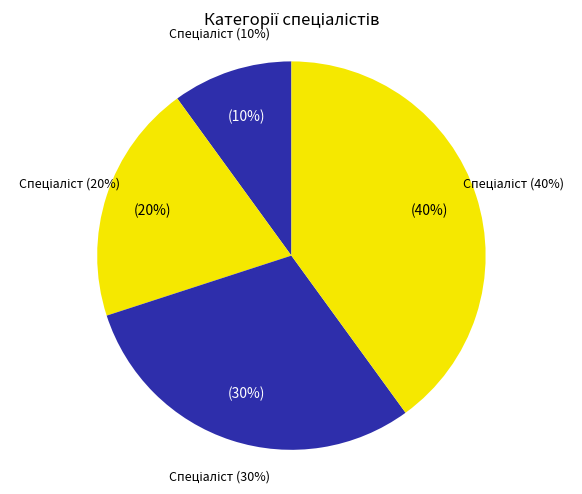

The Спеціаліст slice represents 10% of the pie. True or false?

True